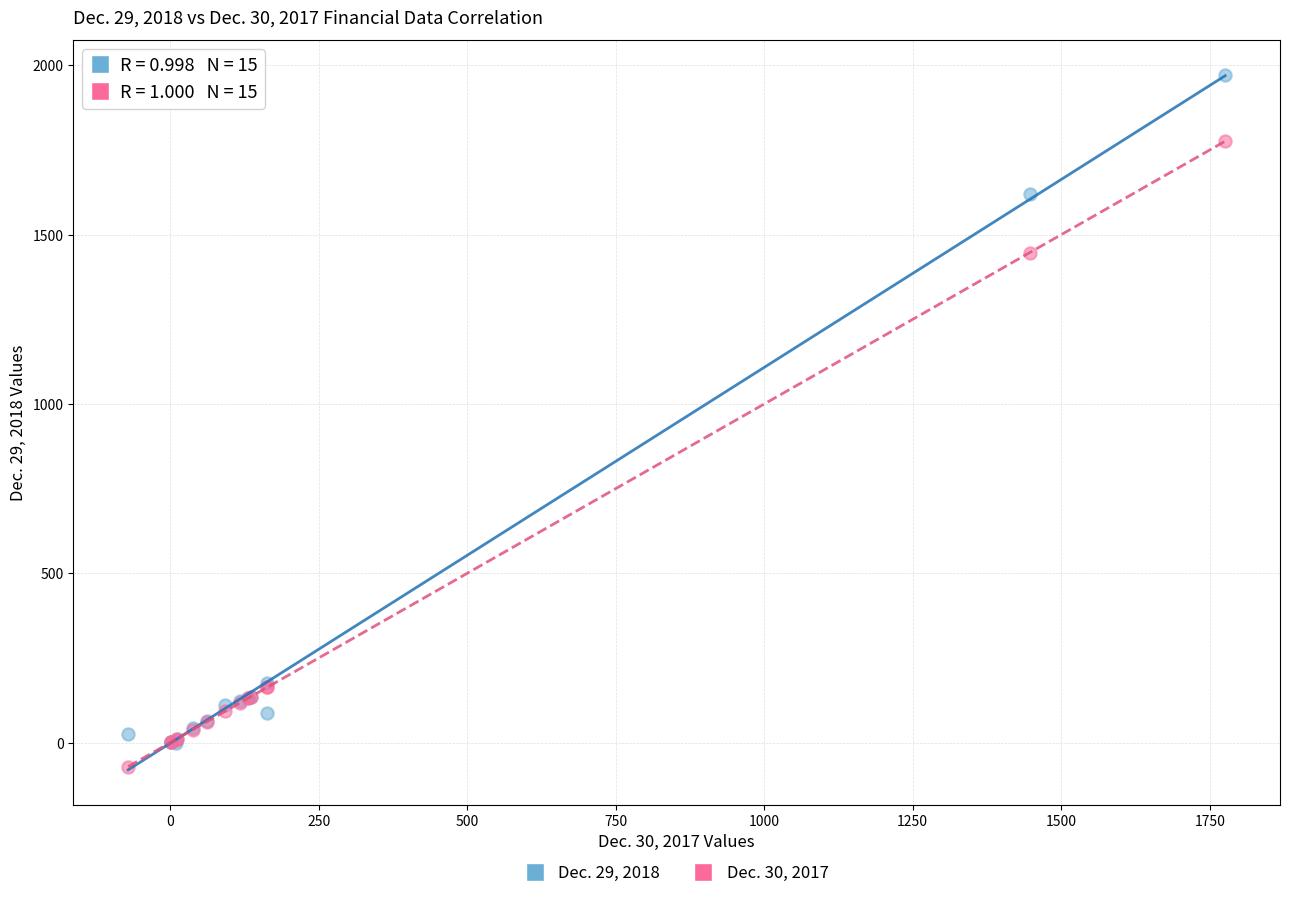

Across all series, what Y value is closest to 950?

1447.0